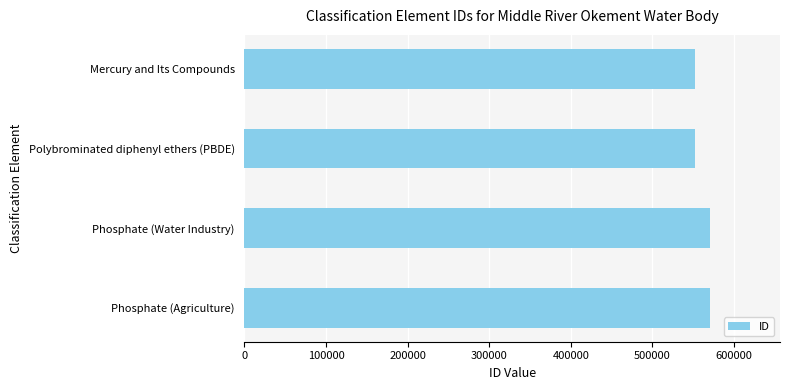

What is the smallest value displayed?

552333